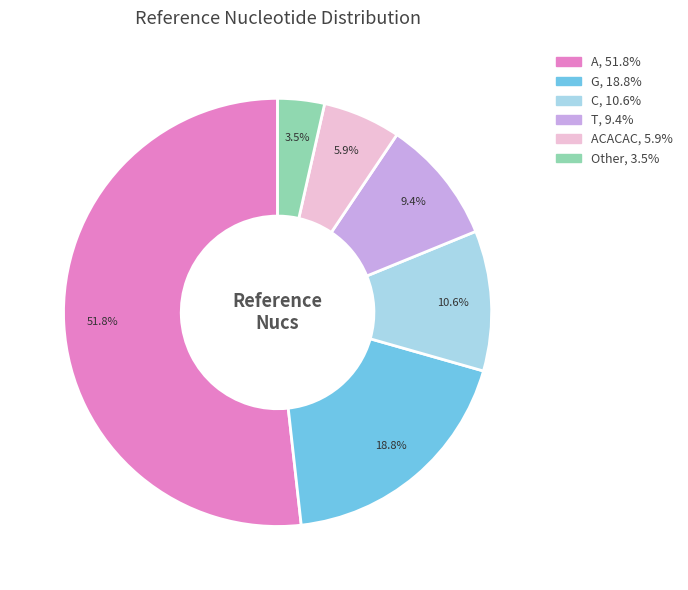

Is there any slice that represents more than half of the pie?

Yes